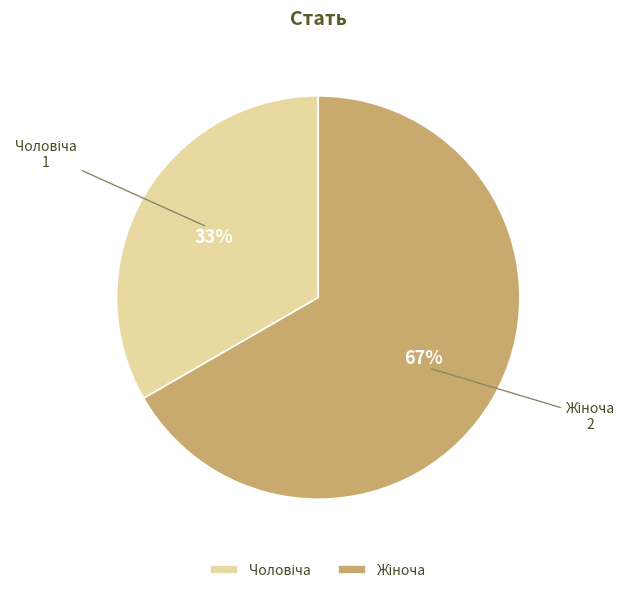

Is there any slice that represents more than half of the pie?

Yes